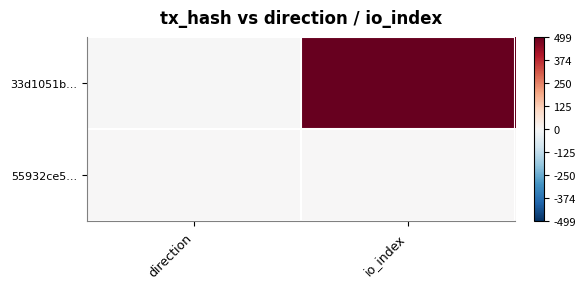

Reading left to right, list all the values displayed in this chart.

33d1051b...: direction=-1	io_index=499
55932ce5...: direction=1	io_index=1